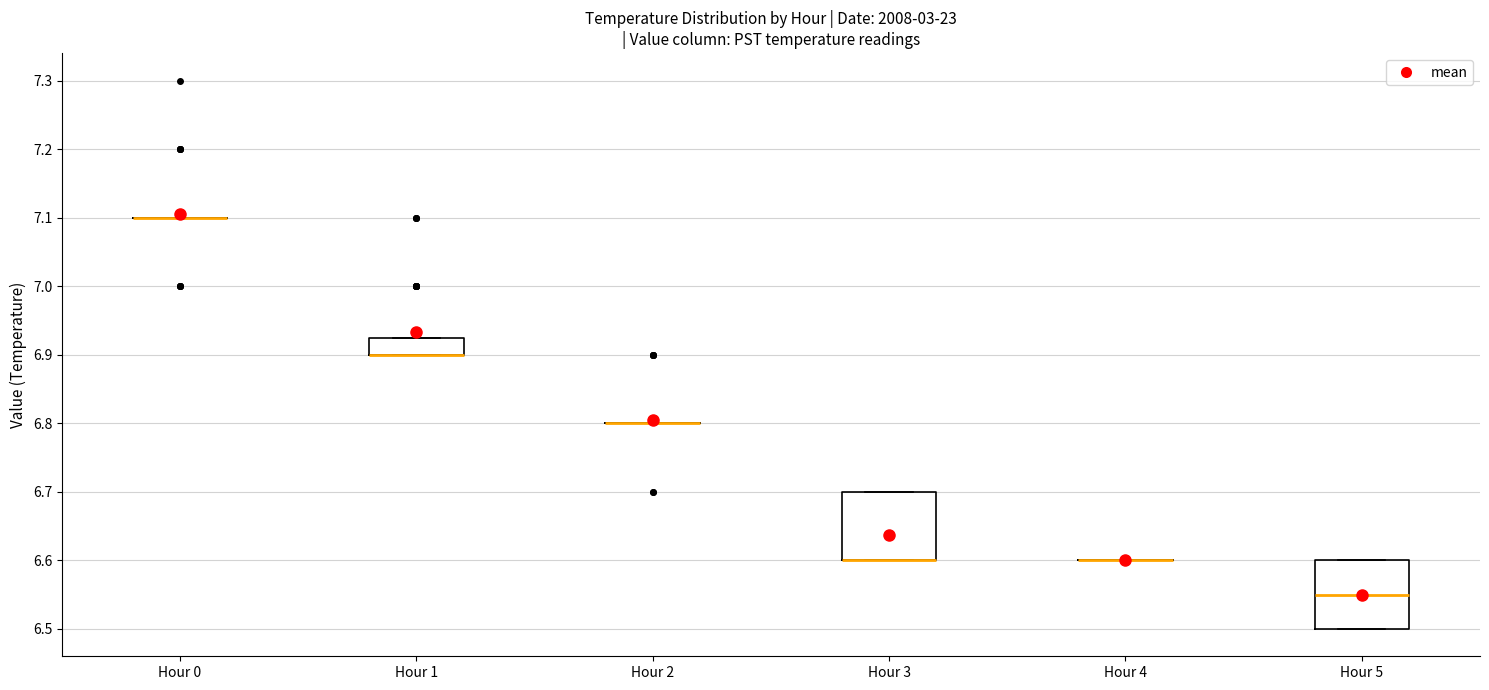

Where is the upper edge of the box for Hour 5 on the y-axis? The values are not printed on the chart, so give them approximately, as read against the axis.

6.60